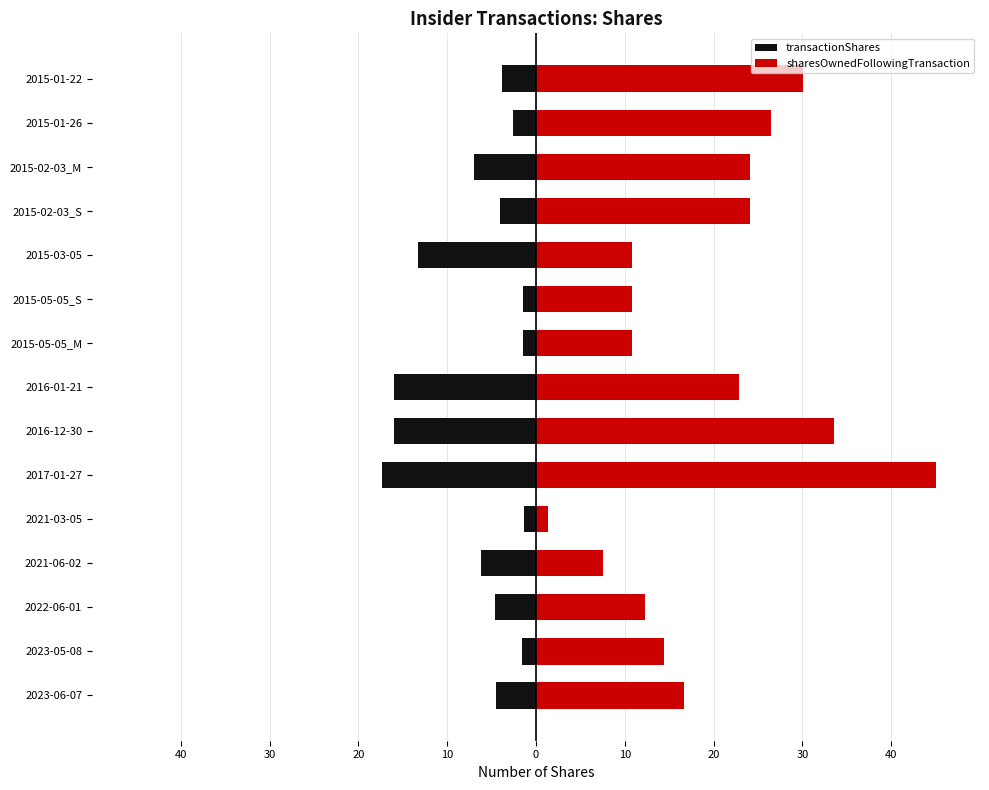

How many categories are shown in the chart?

15